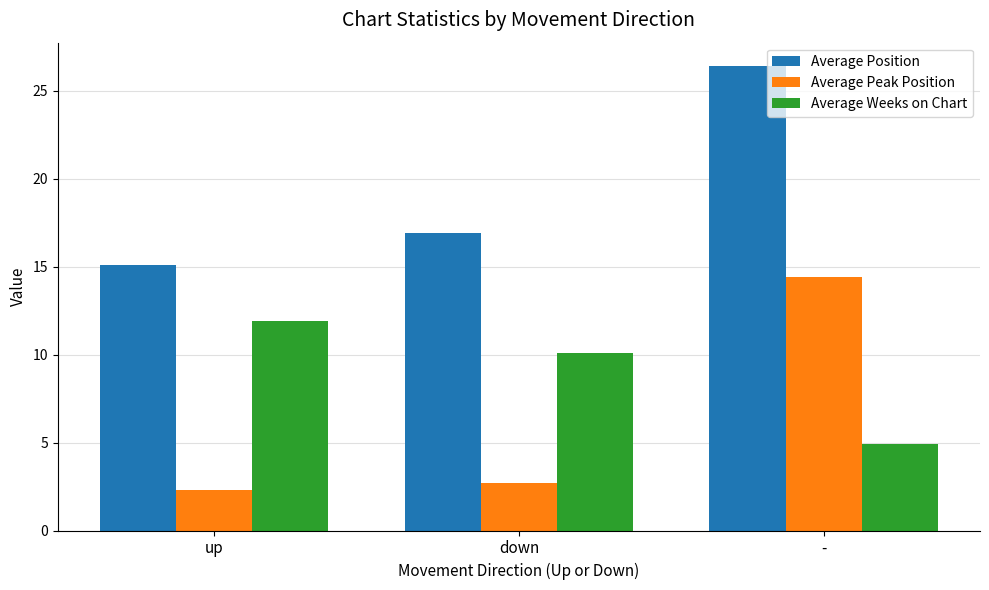

Reading left to right, list all the values displayed in this chart.

Average Position: 15.1	16.9	26.4
Average Peak Position: 2.3	2.7	14.4
Average Weeks on Chart: 11.9	10.1	4.9